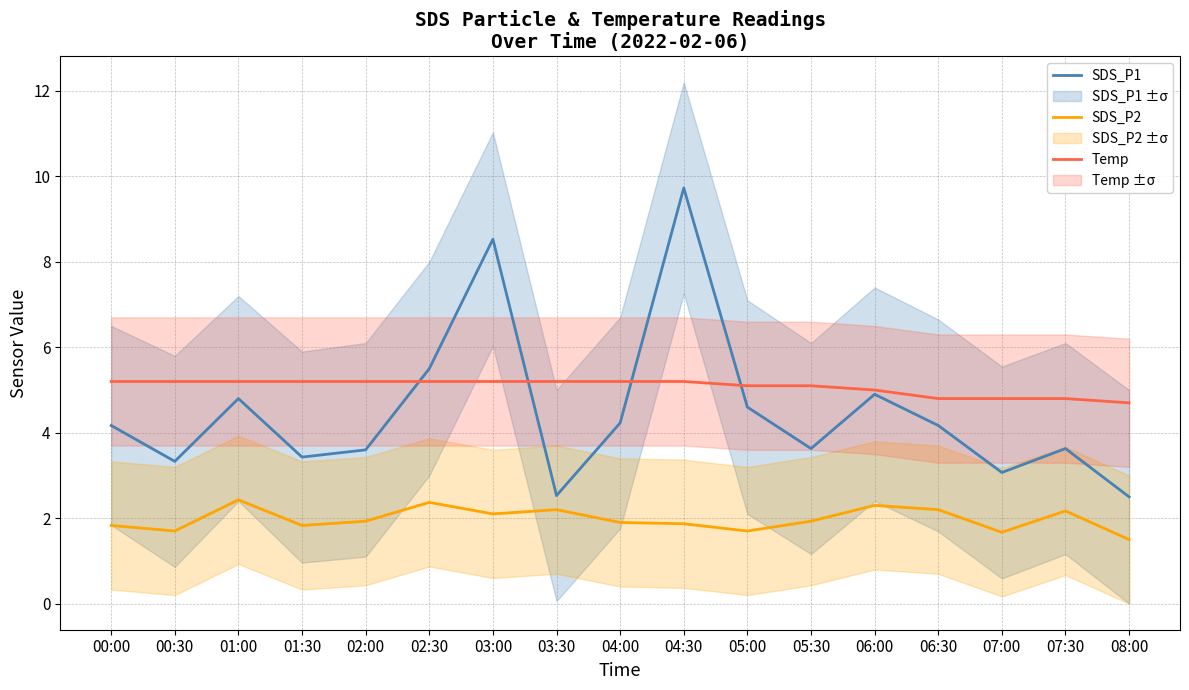

At how many categories does at least one series exceed 5?

12